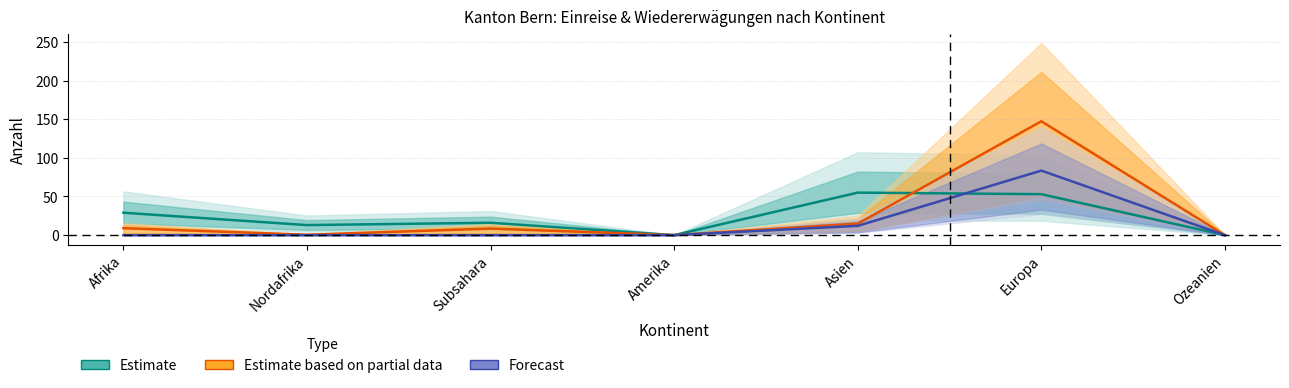

The value of Forecast at Ozeanien is 0.0. True or false?

True